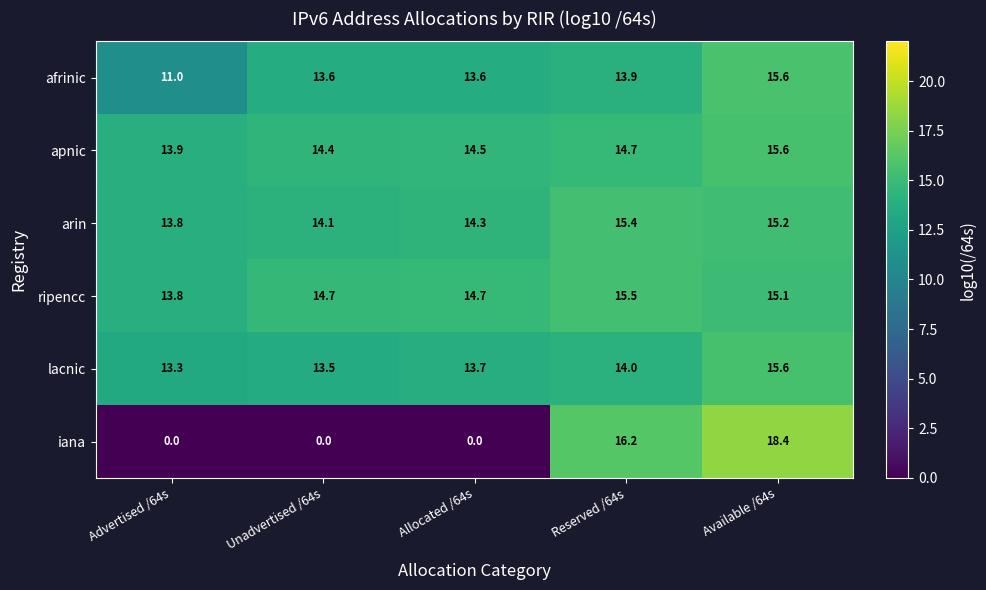

At how many categories does at least one series exceed 3?

5